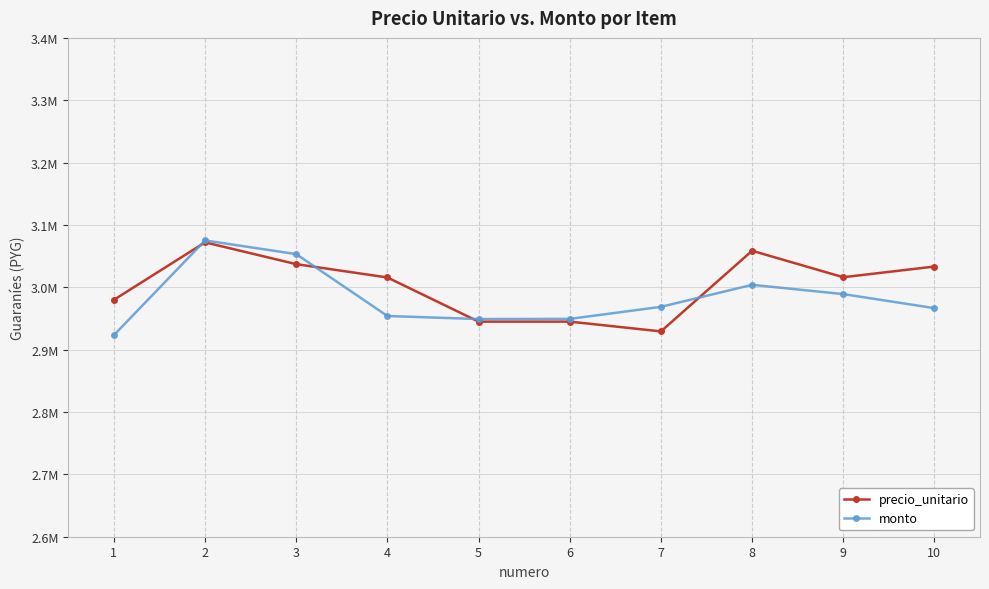

Reading left to right, extract all data points from this chart.

precio_unitario: 1=2979926.4	2=3072114.3	3=3037119.0	4=3015785.4	5=2944963.0	6=2944959.1	7=2929293.4	8=3058588.2	9=3016178.4	10=3033291.6
monto: 1=2923293.5	2=3075185.6	3=3053190.8	4=2953974.3	5=2949092.0	6=2949344.7	7=2968678.8	8=3003961.0	9=2989111.2	10=2966596.7